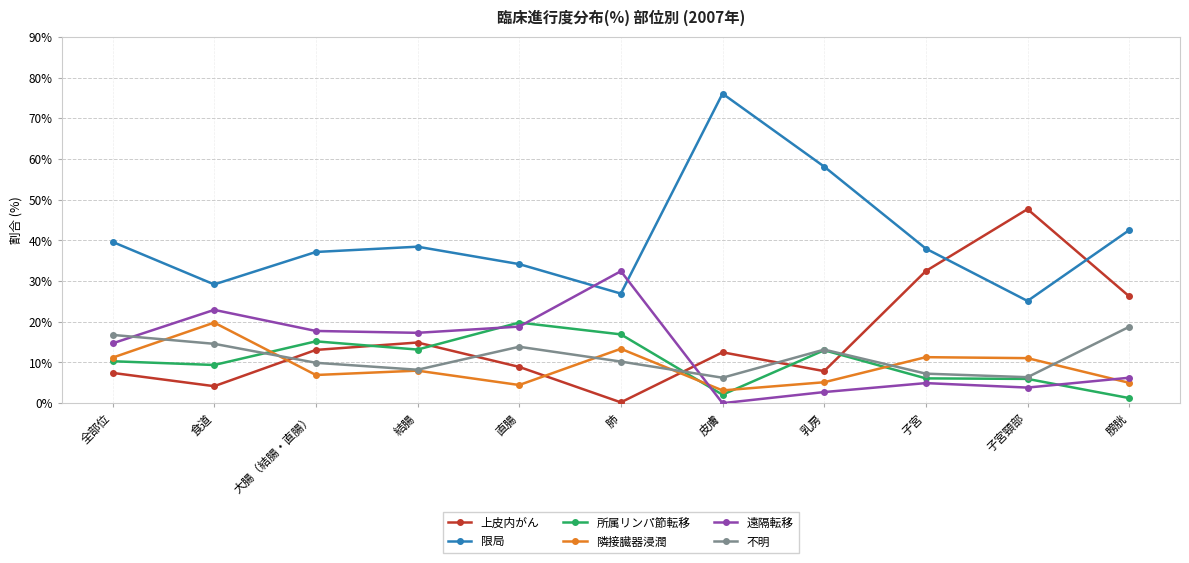

Does the chart have visible grid lines?

Yes